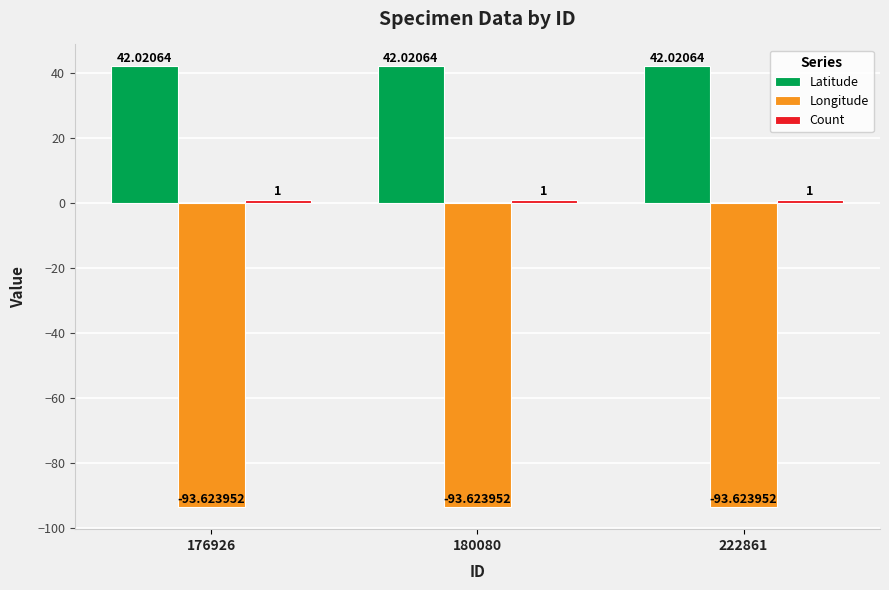

What is the greatest value displayed?

42.0